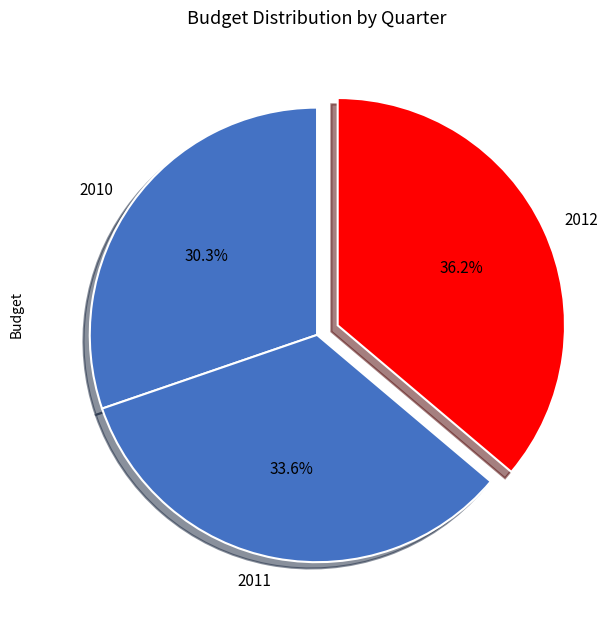

Rank the categories by value from lowest to highest.

2010, 2011, 2012